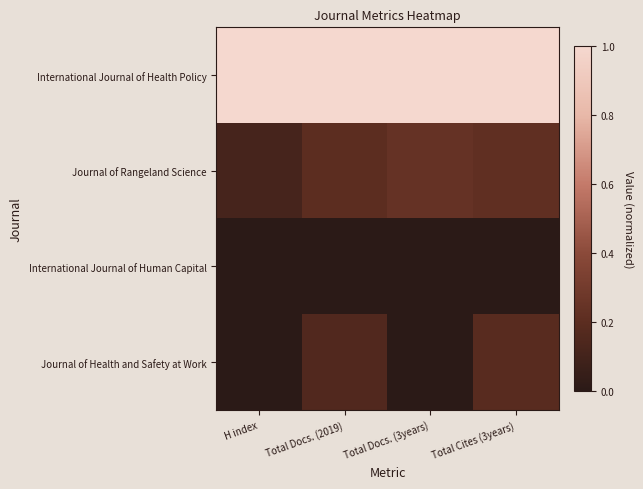

What is the difference between the highest and lowest values at Total Docs. (3years)?

1.0